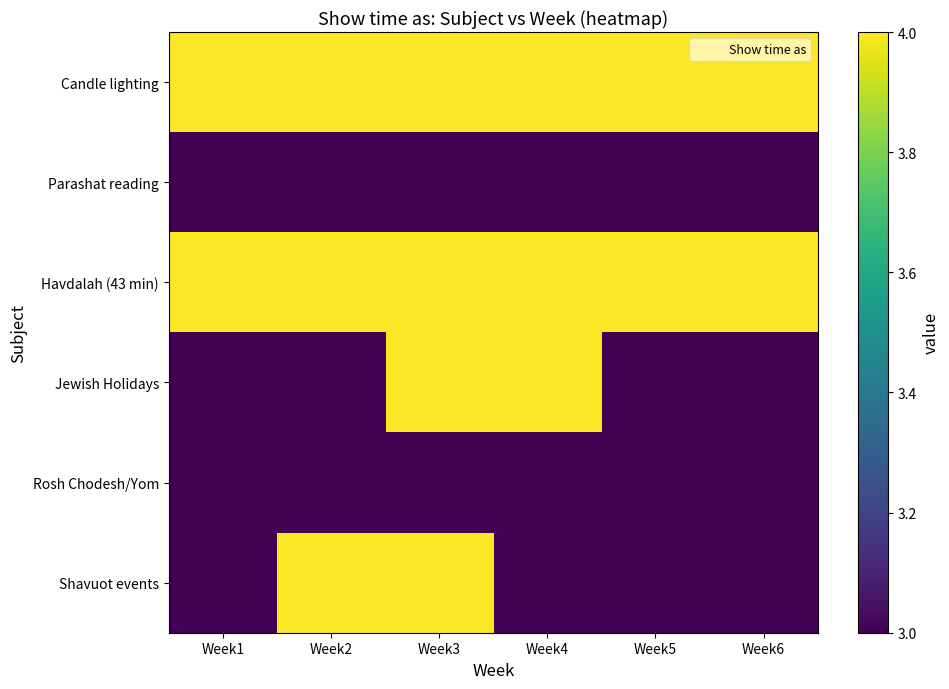

Between Week4 and Week6, which series saw the biggest shift?

Jewish Holidays